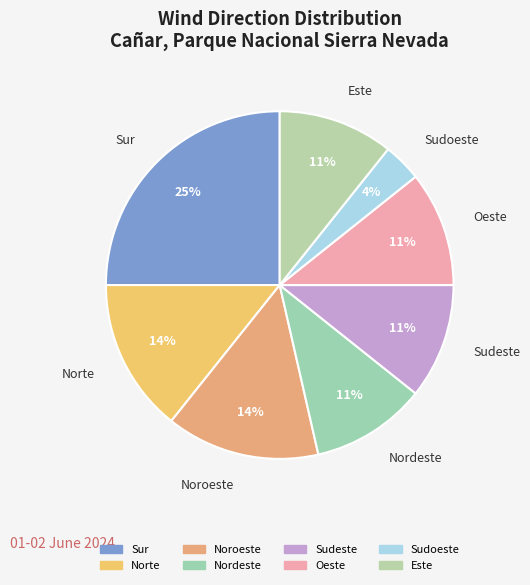

To the nearest percent, what percentage of the pie is Este?

11%